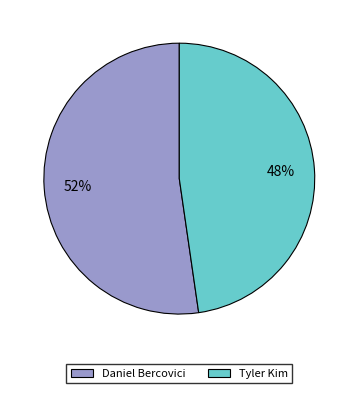

Does Tyler Kim represent more than half of the total?

No